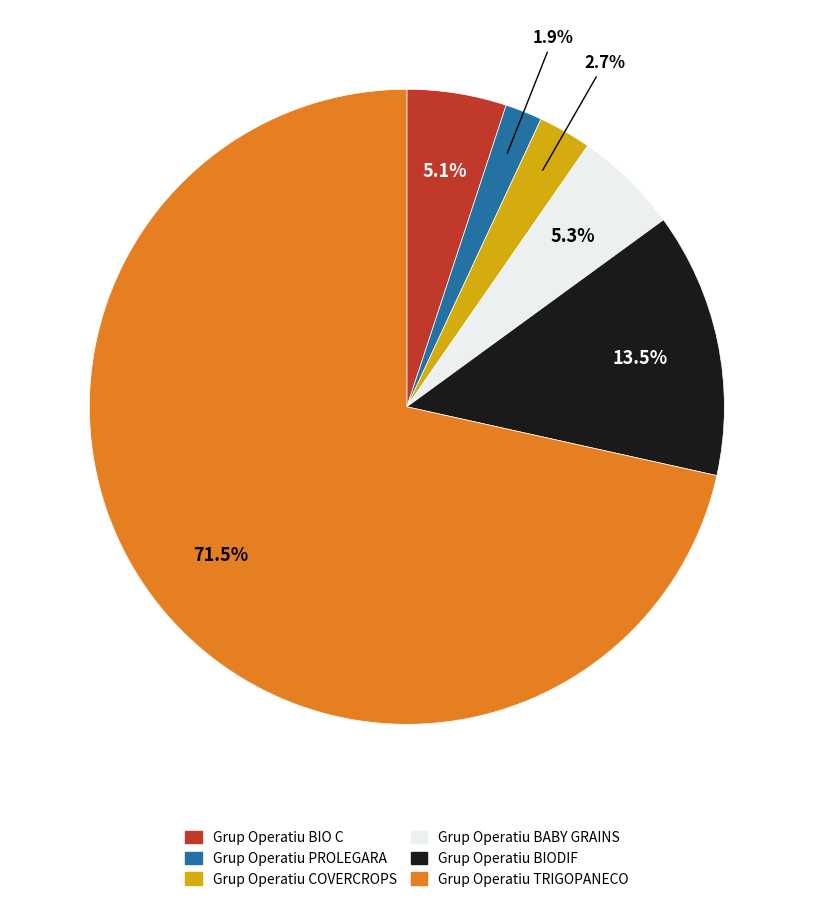

Does Grup Operatiu TRIGOPANECO account for over 50% of the chart?

Yes